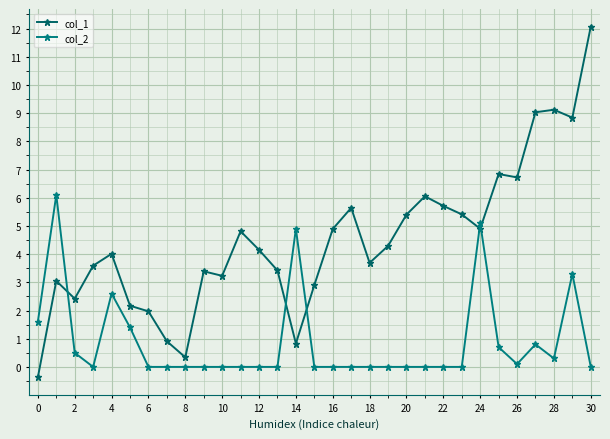

Count the number of categories in the chart.

31